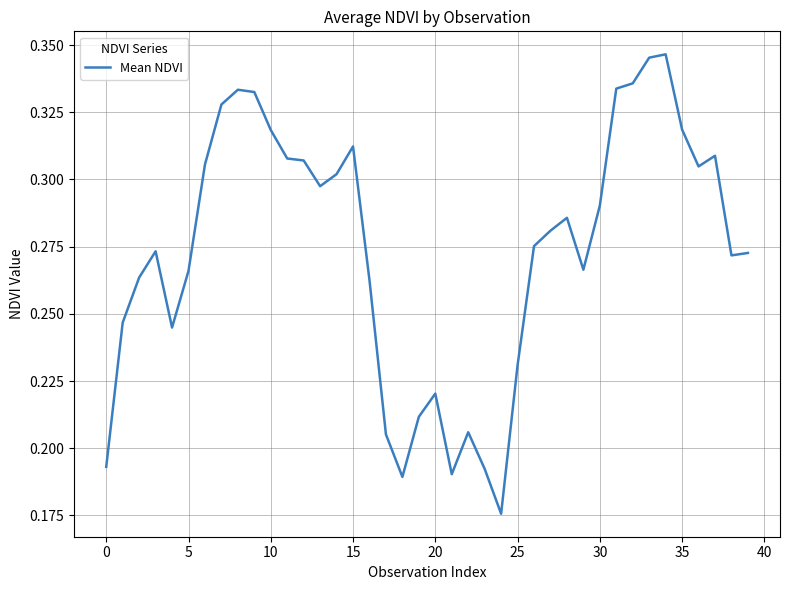

Is it true that the value at 30 is 0.5?

False